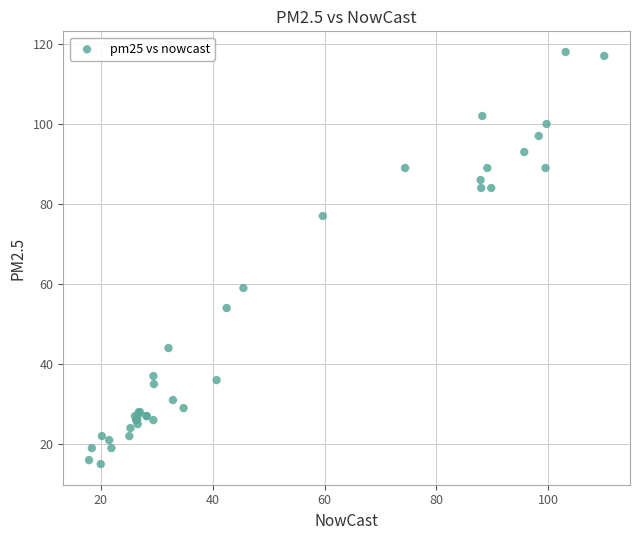

What Y value in the scatter plot is closest to 66?

59